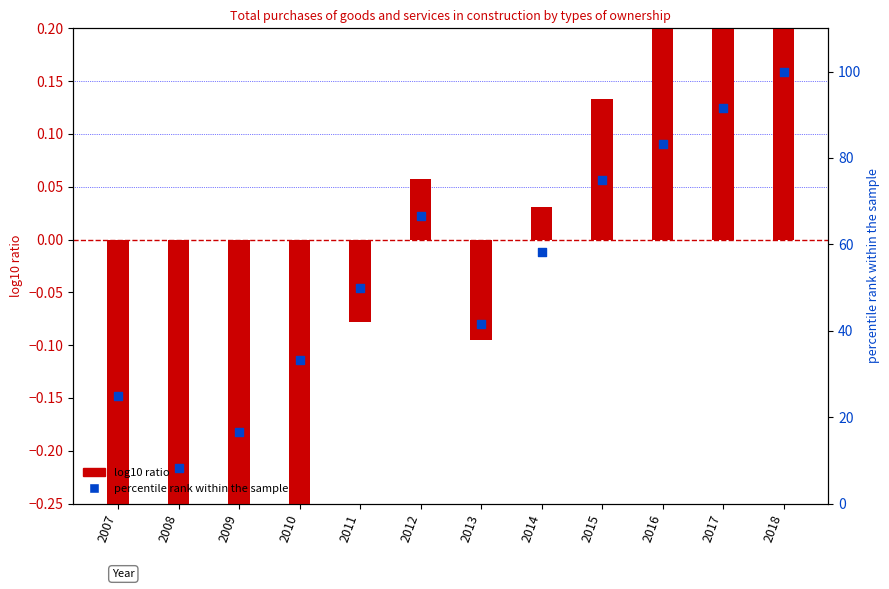

What is the total value across all series at 2008?

7.9